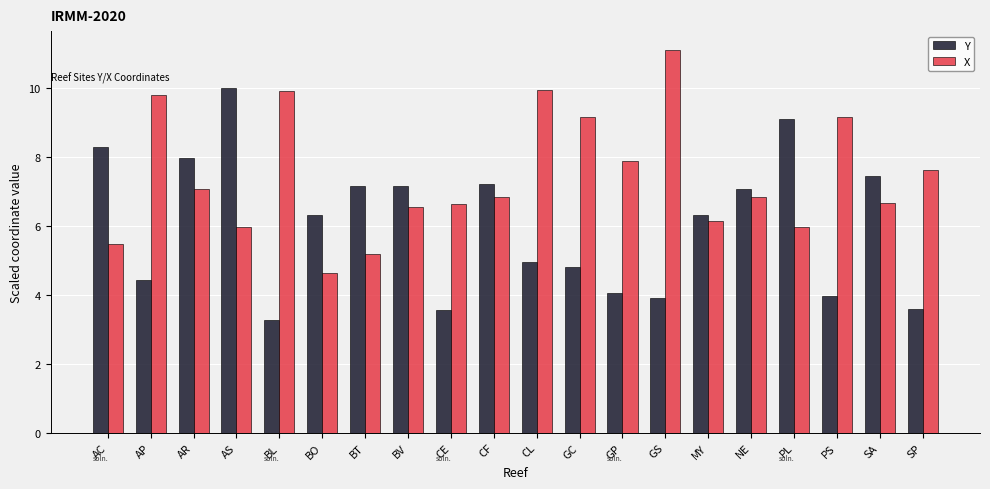

How many bars are there in total?

40